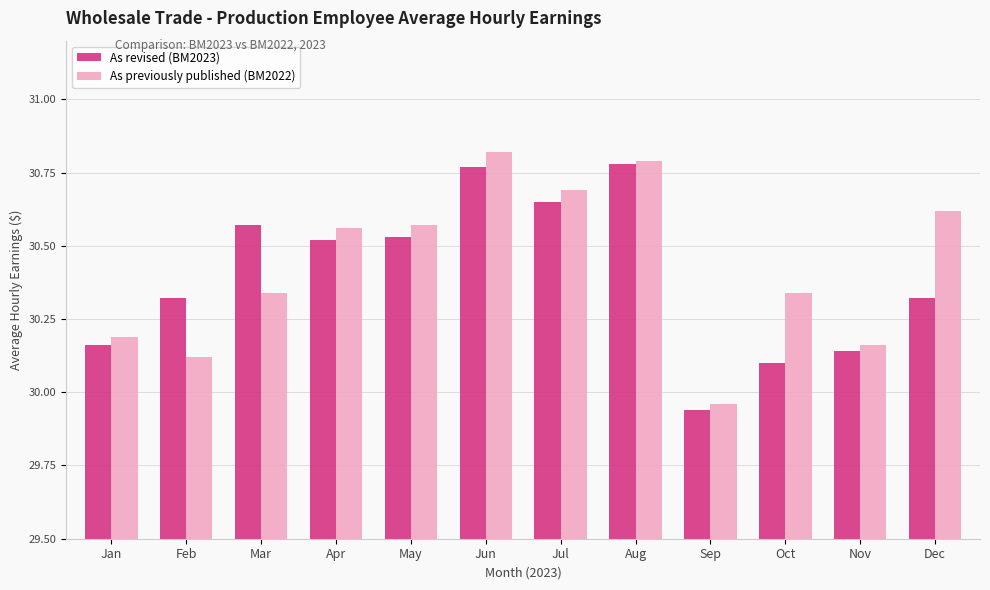

Which series has the widest spread of values?

As previously published (BM2022)